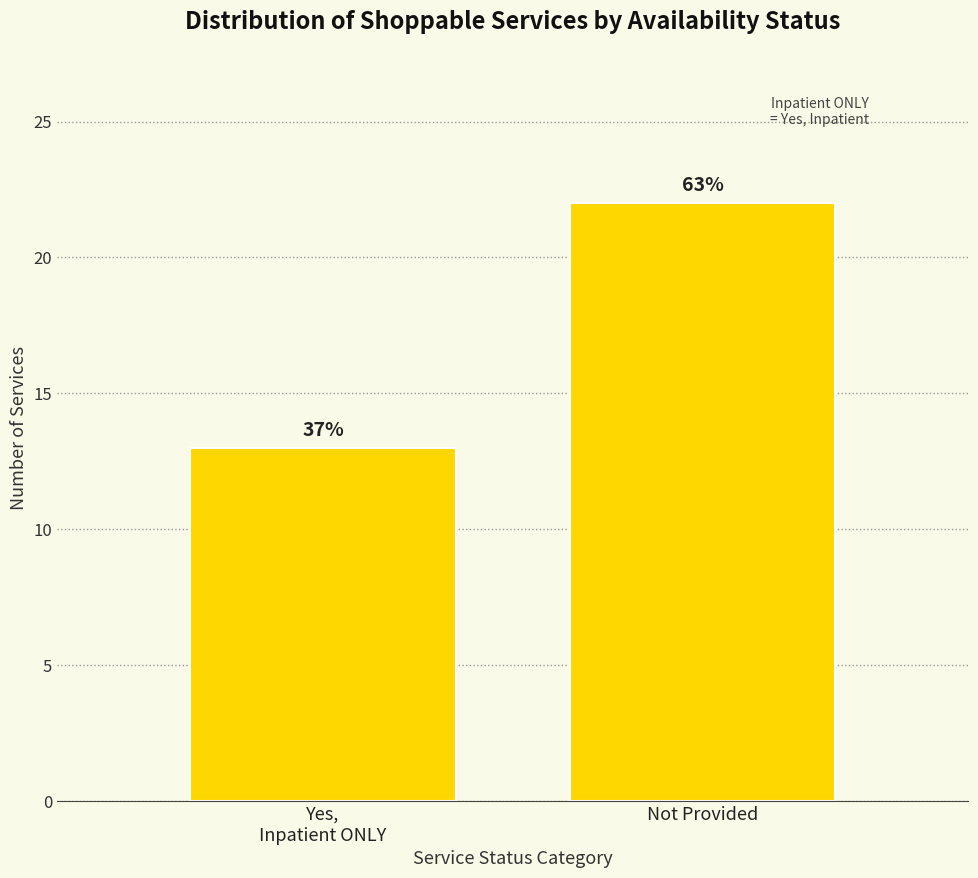

Are the bars horizontal?

No